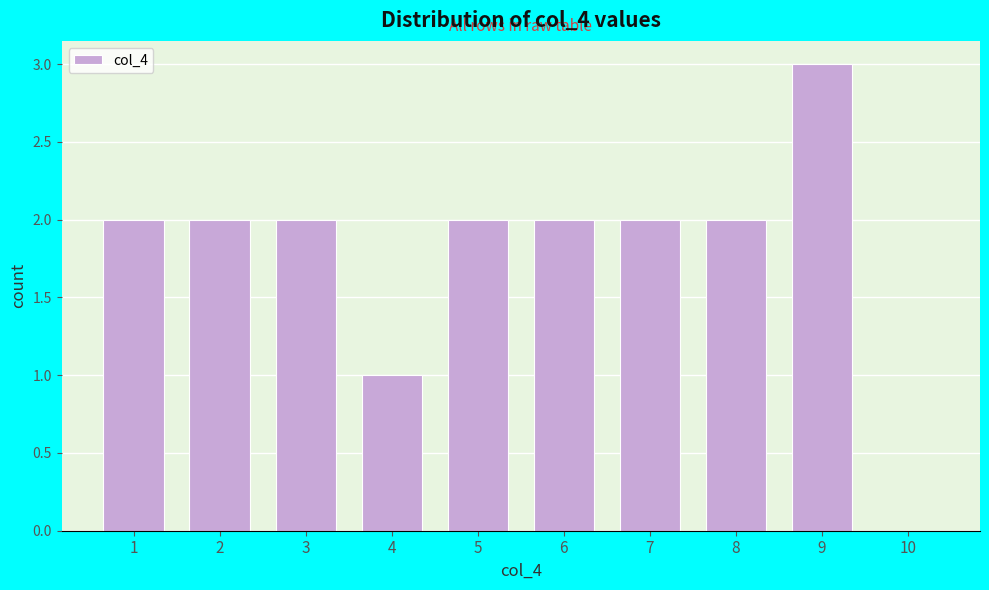

Reading right to left, what are all the values shown in this chart?

10=0	9=3	8=2	7=2	6=2	5=2	4=1	3=2	2=2	1=2